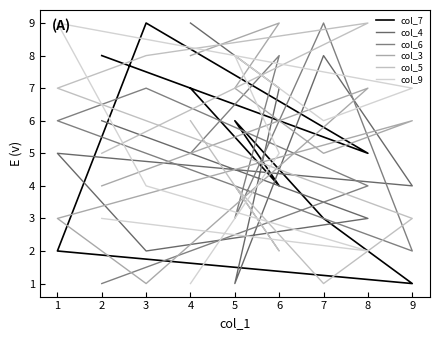

How many series are shown in this chart?

6